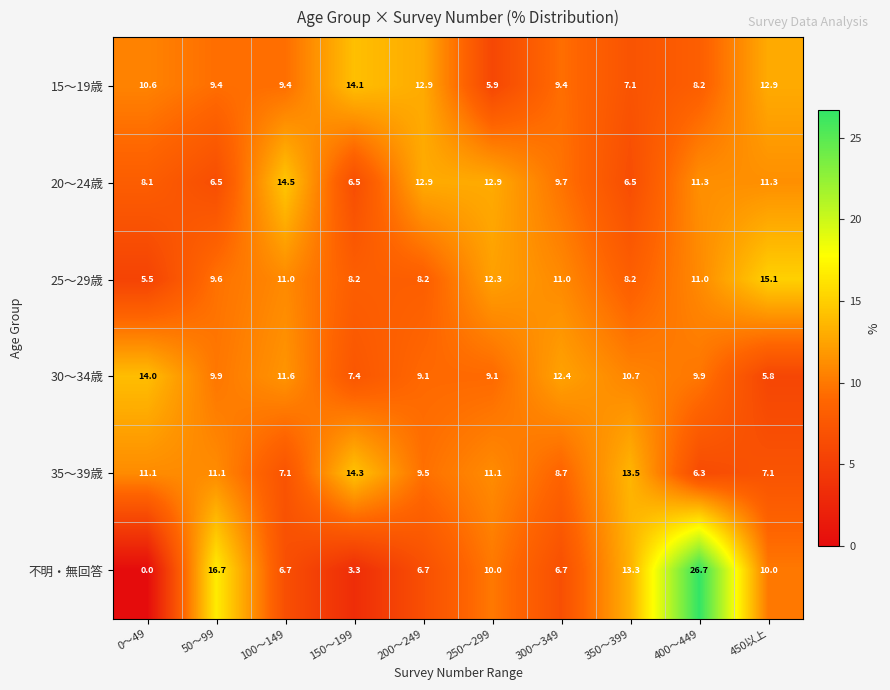

At 250～299, list the series in order from smallest to largest.

15～19歳, 30～34歳, 不明・無回答, 35～39歳, 25～29歳, 20～24歳